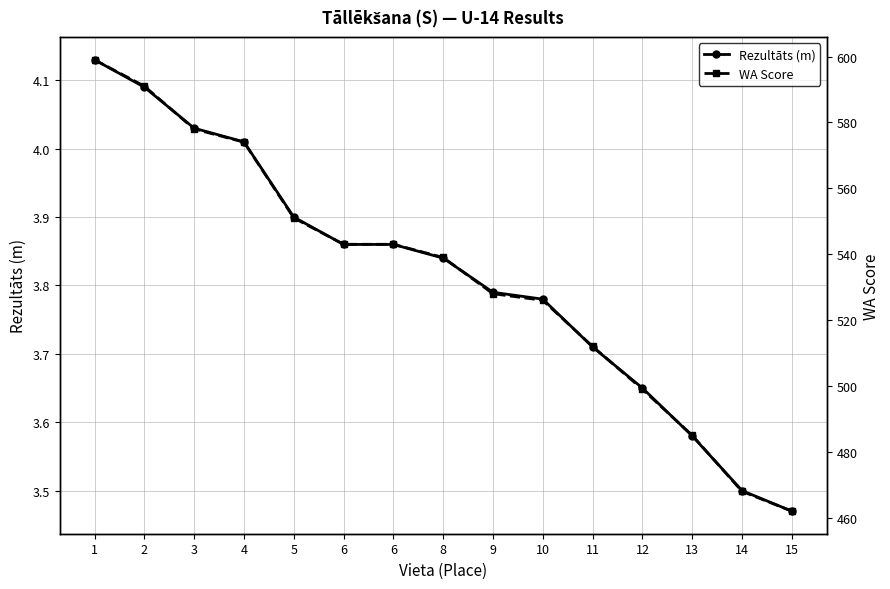

True or false: WA Score and Rezultāts (m) cross at least once.

False